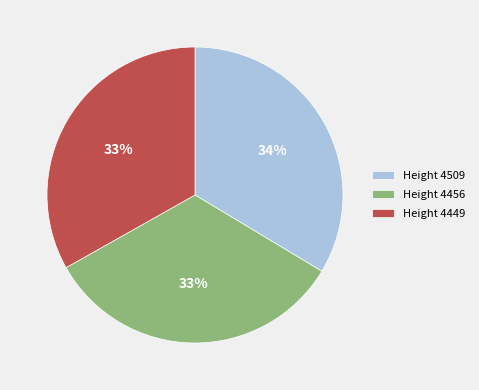

Combined, do Height 4456 and Height 4509 account for over 50%?

Yes